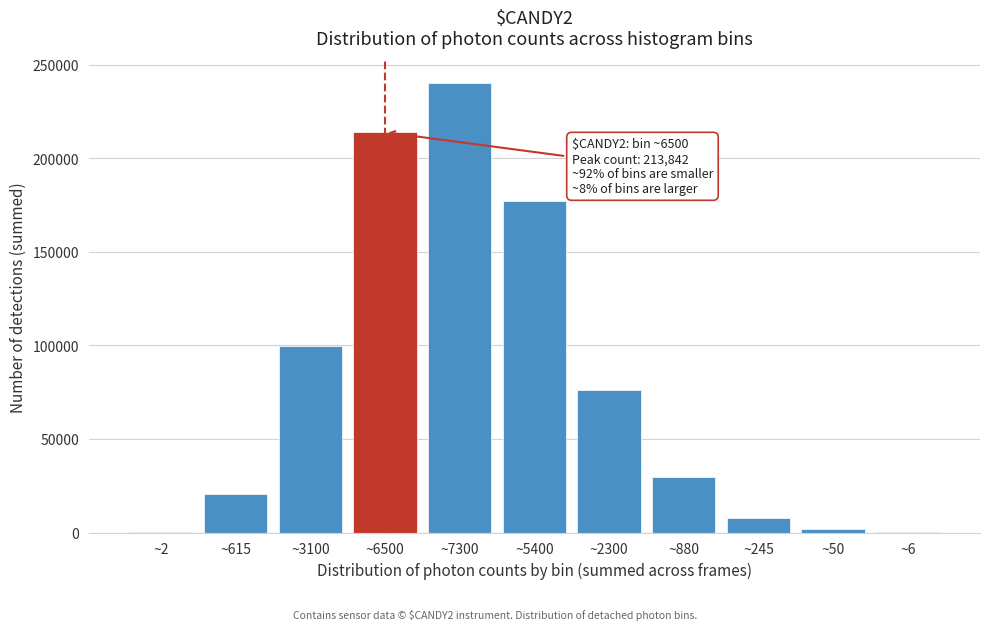

At which label is the value closest to 120145?

~3100